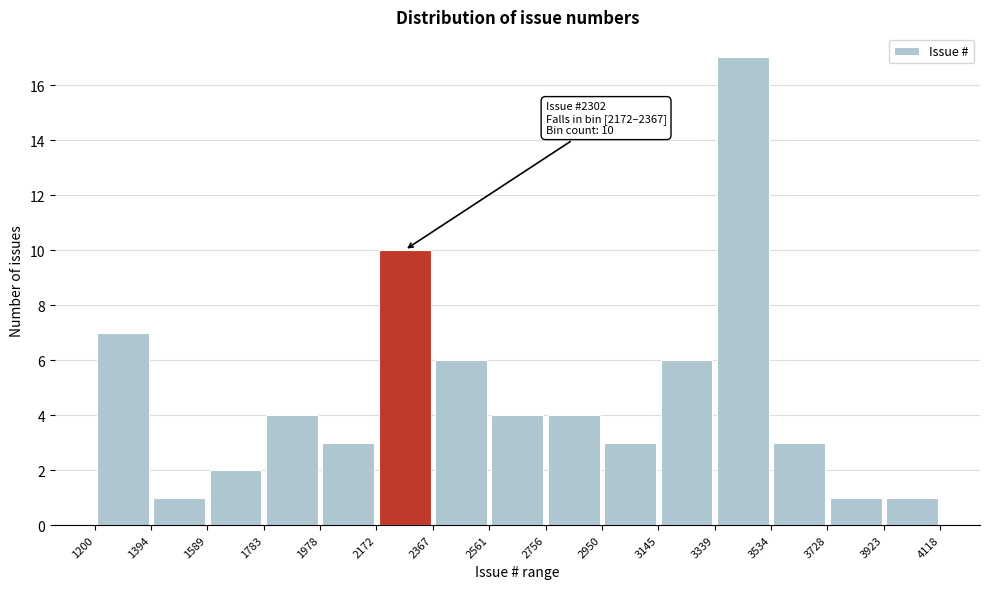

Which range on the x-axis has the tallest bar?

3339 to 3534